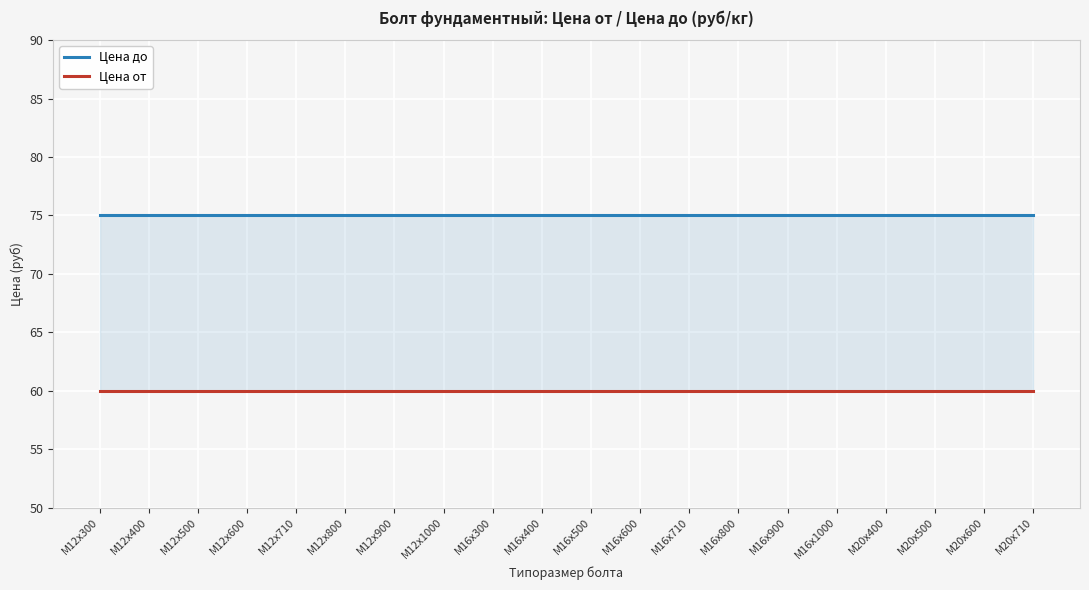

What position from the left is М12х800?

6